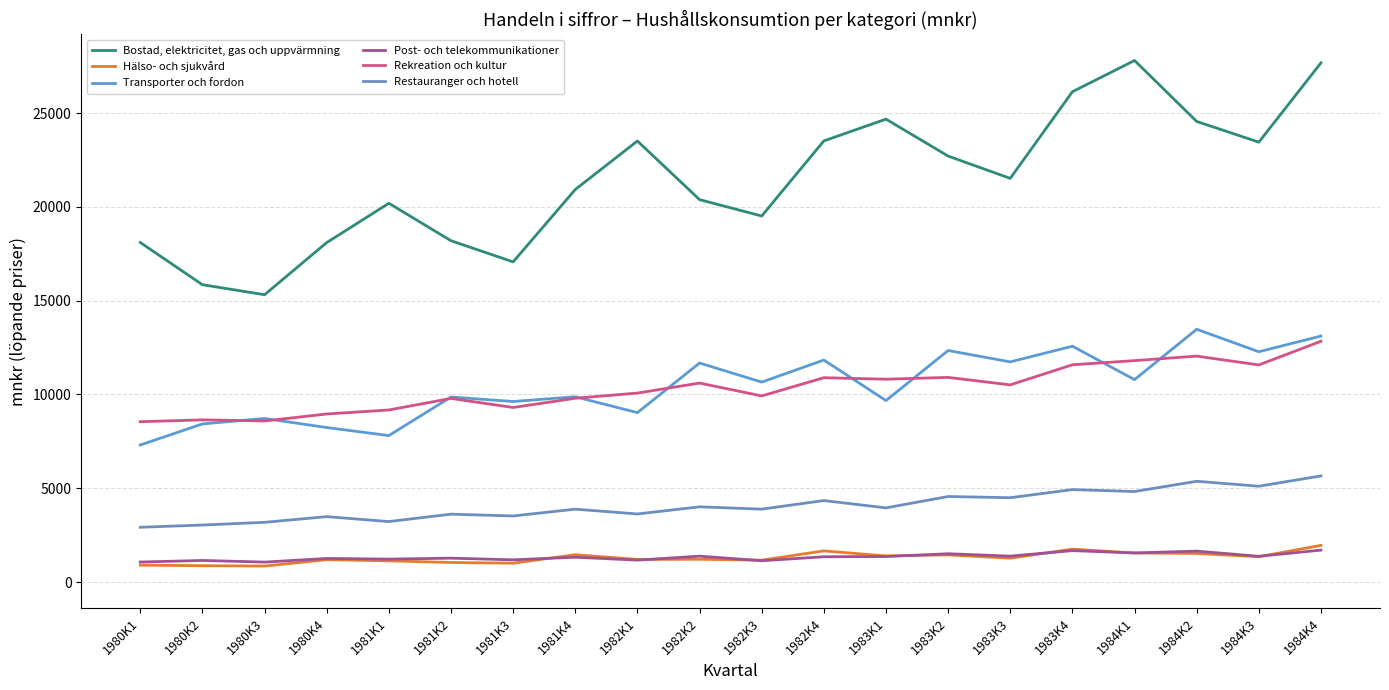

How many lines are shown in the chart?

6